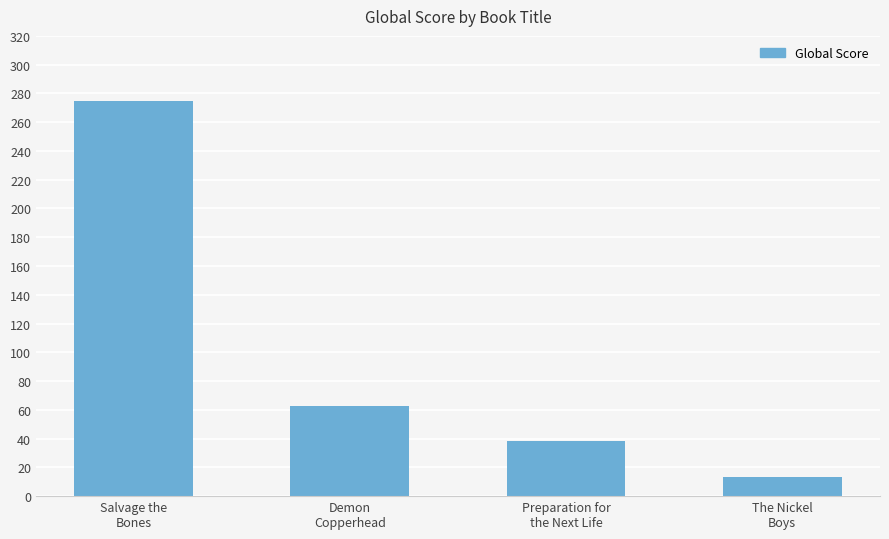

What is the ratio of the value at Preparation for
the Next Life to the value at Salvage the
Bones?

0.1